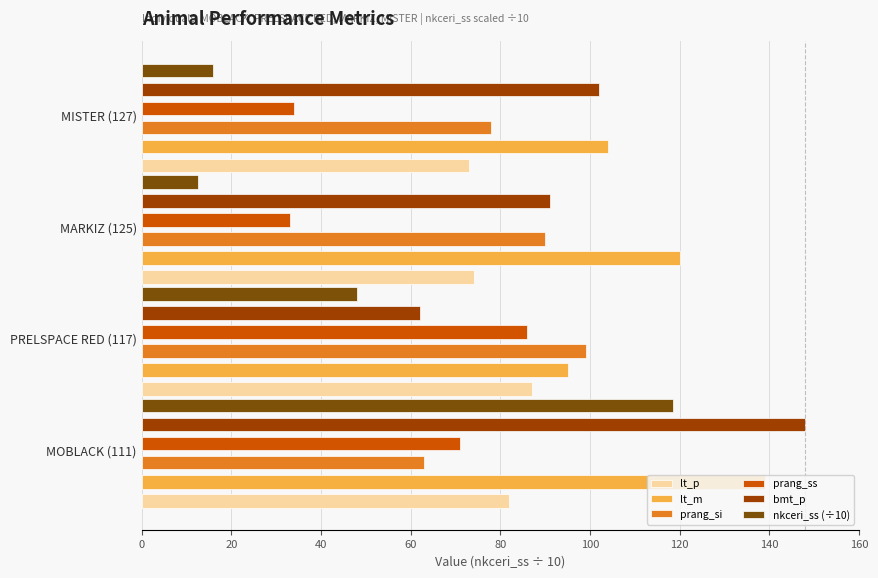

What is the sum of the nkceri_ss (÷10) values at MISTER (127) and MOBLACK (111)?

134.4